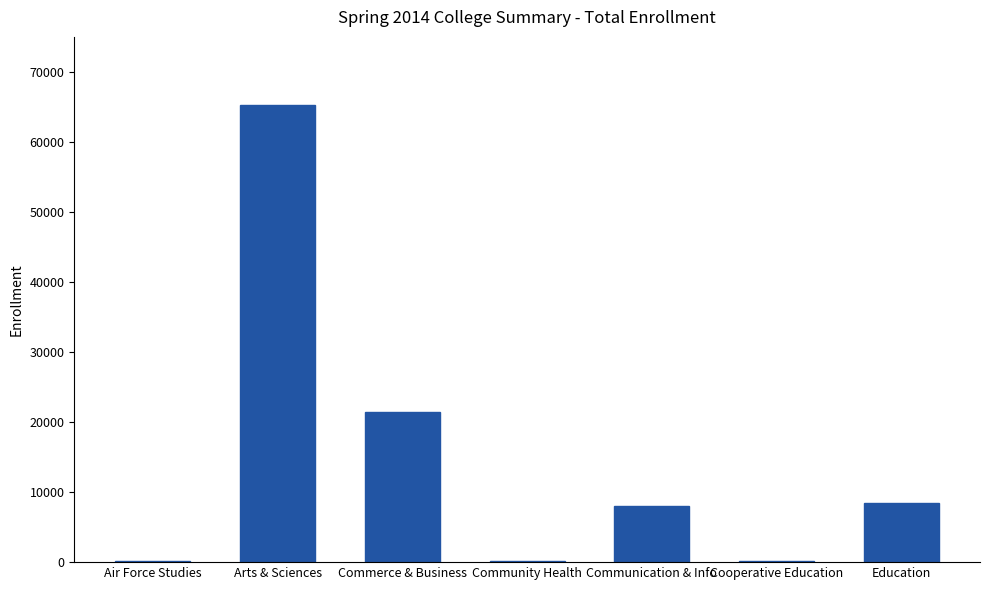

Which has a higher value, Air Force Studies or Education?

Education